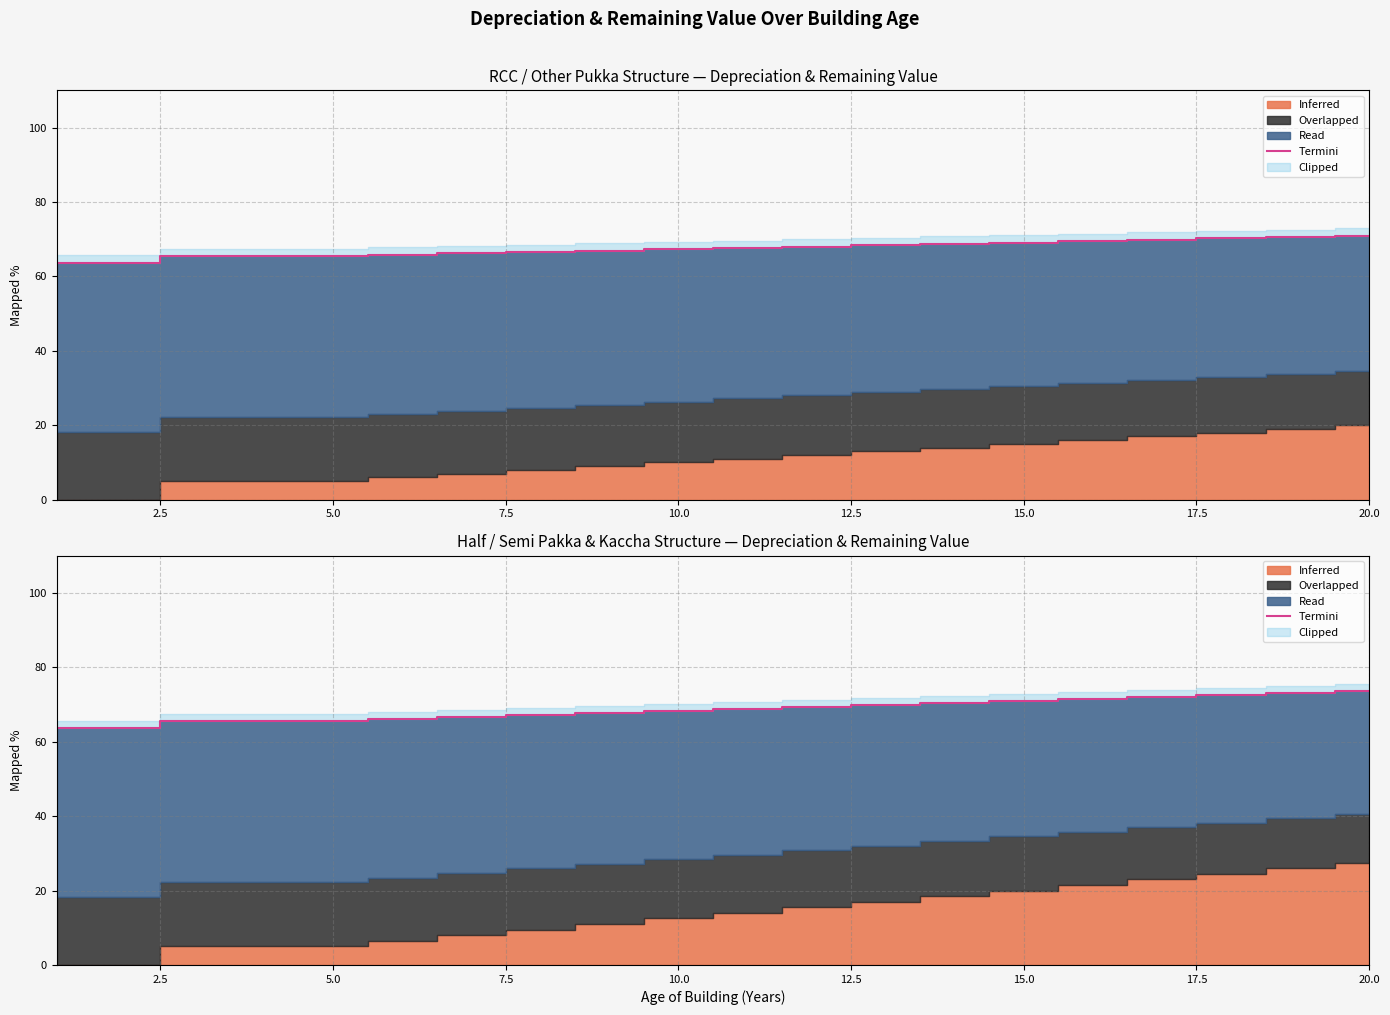

At which label does RCC Termini first exceed 67?

10.0